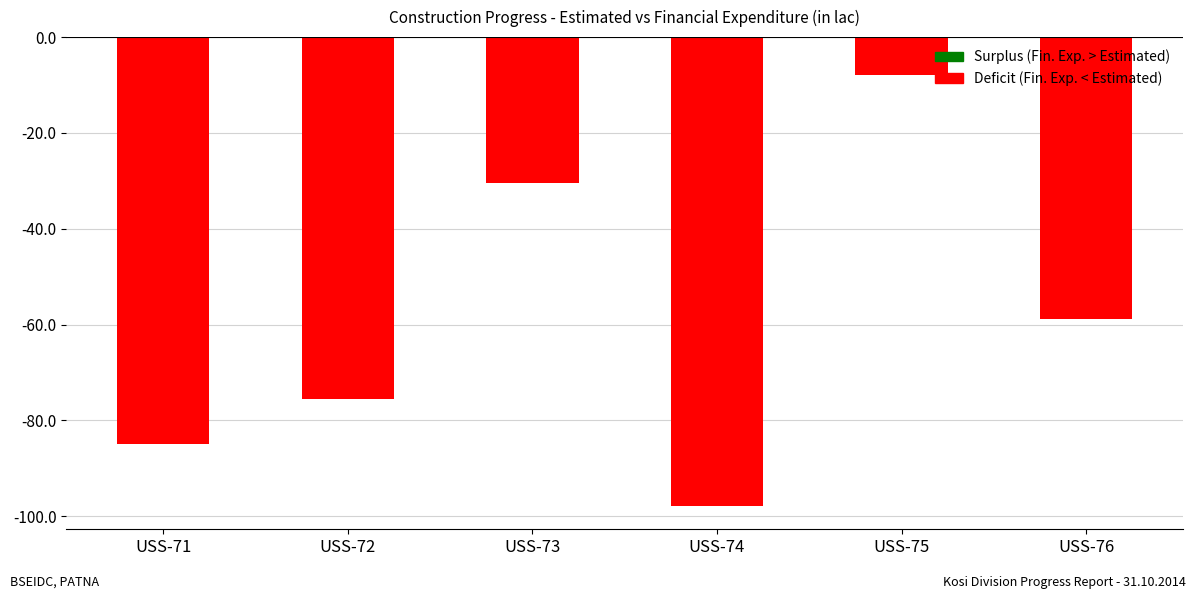

How many categories are shown in the chart?

6